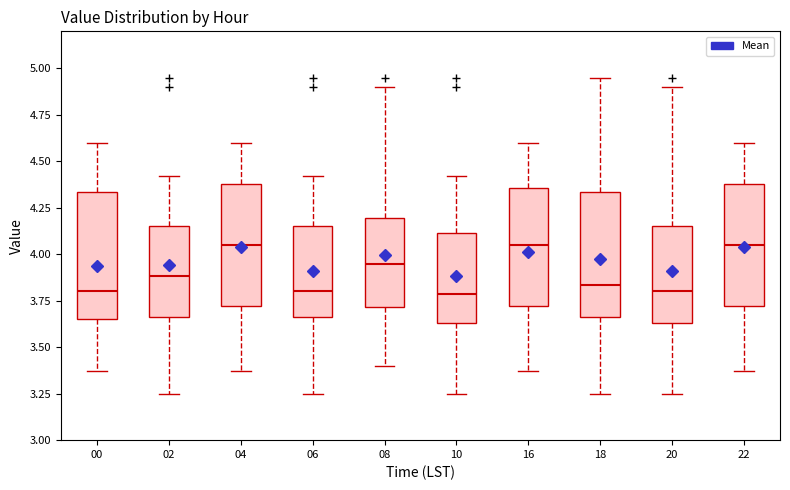

Where is the lower edge of the box at x = 18 on the y-axis? The values are not printed on the chart, so give them approximately, as read against the axis.

3.65